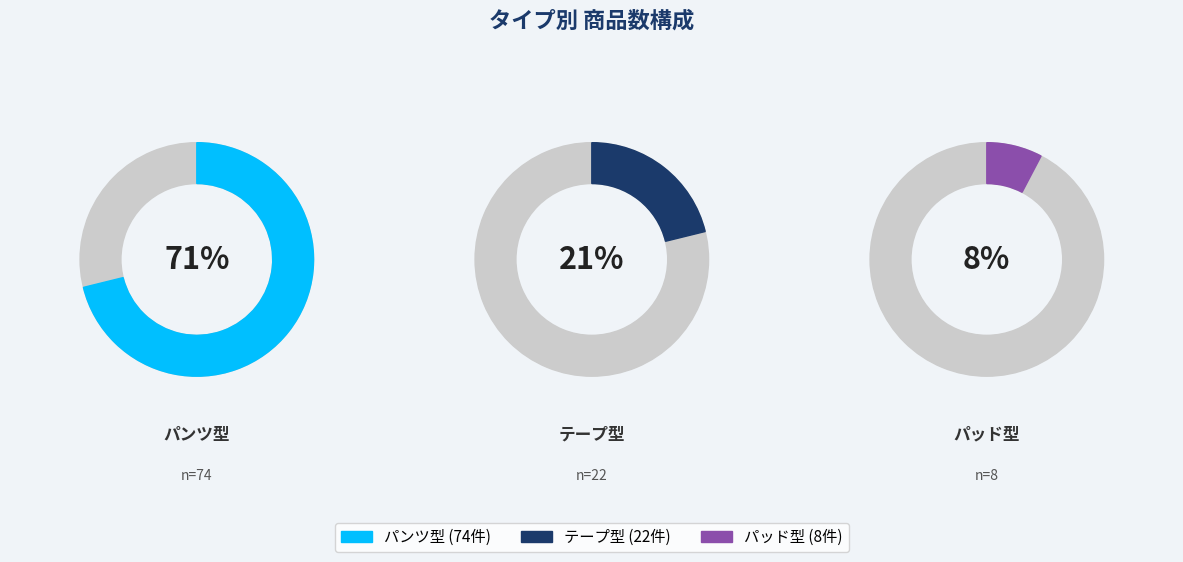

To the nearest percent, what is the average slice percentage?

33%